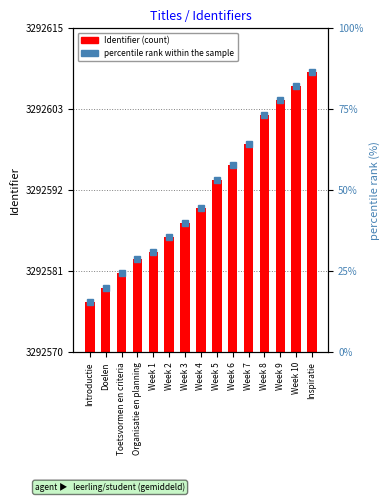

Reading left to right, list all the values displayed in this chart.

Identifier: Introductie=3292577.0	Doelen=3292579.0	Toetsvormen en criteria=3292581.0	Organisatie en planning=3292583.0	Week 1=3292584.0	Week 2=3292586.0	Week 3=3292588.0	Week 4=3292590.0	Week 5=3292594.0	Week 6=3292596.0	Week 7=3292599.0	Week 8=3292603.0	Week 9=3292605.0	Week 10=3292607.0	Inspiratie=3292609.0
percentile rank within the sample: Introductie=15.6	Doelen=20.0	Toetsvormen en criteria=24.4	Organisatie en planning=28.9	Week 1=31.1	Week 2=35.6	Week 3=40.0	Week 4=44.4	Week 5=53.3	Week 6=57.8	Week 7=64.4	Week 8=73.3	Week 9=77.8	Week 10=82.2	Inspiratie=86.7